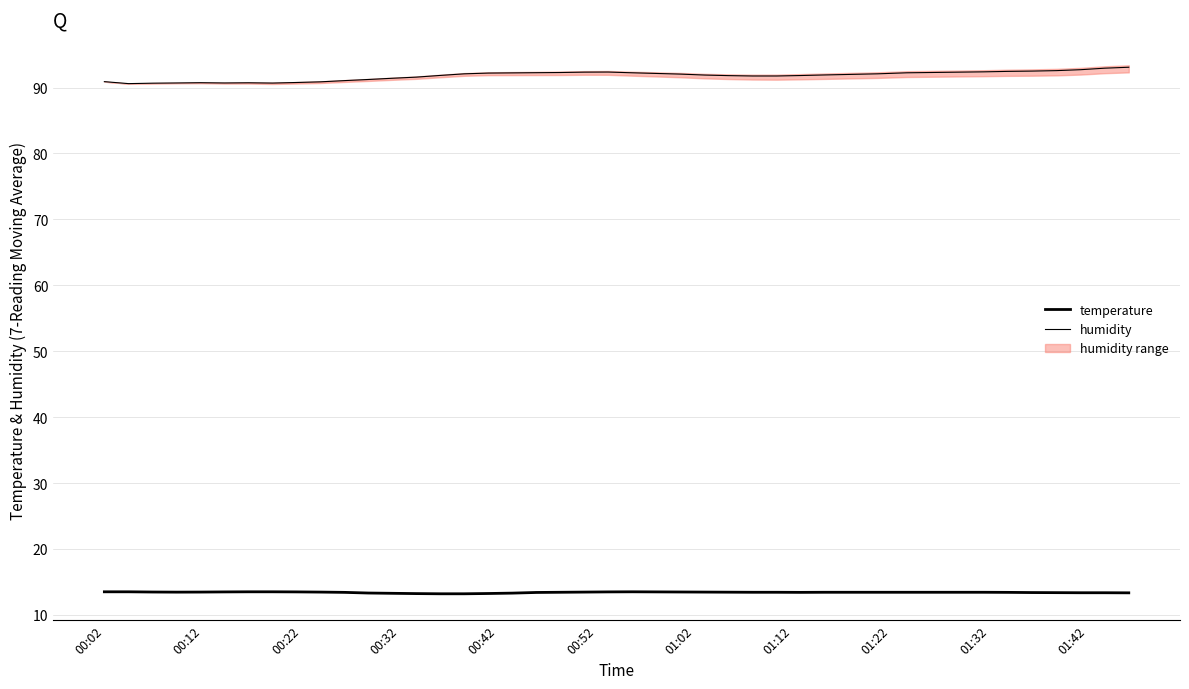

What is the difference between the maximum and minimum values in the humidity series?

2.5